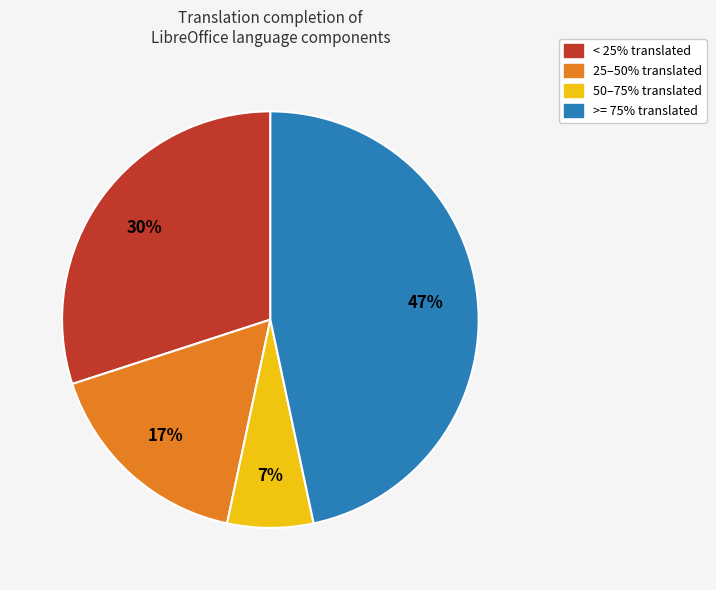

Does any single category account for the majority?

No